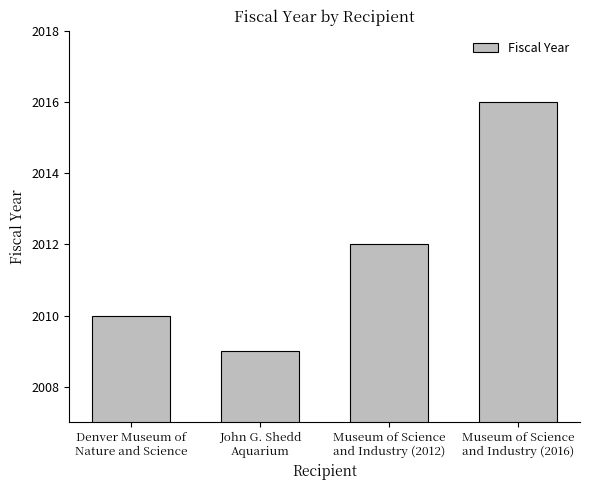

What is the label of the 3rd bar from the right?

John G. Shedd
Aquarium